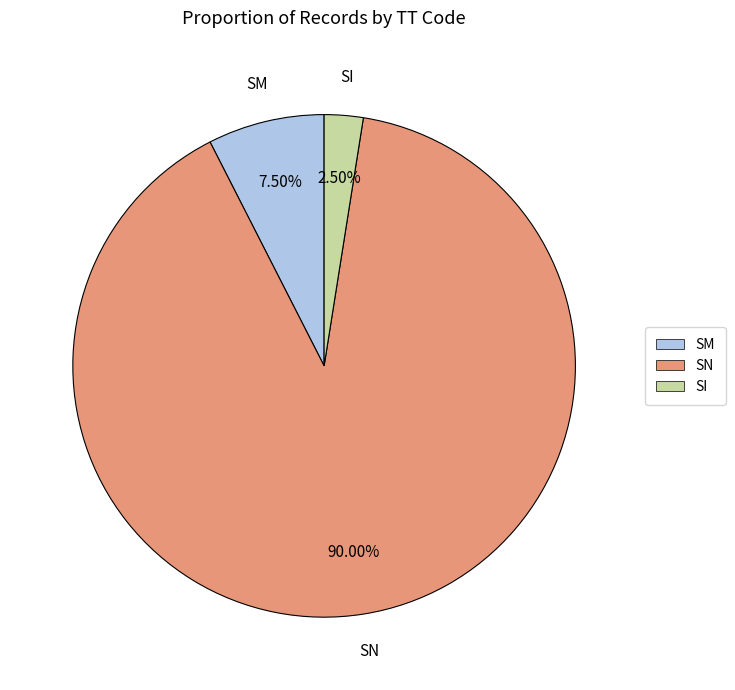

To the nearest percent, what is the difference between the largest and smallest slice percentages?

88%